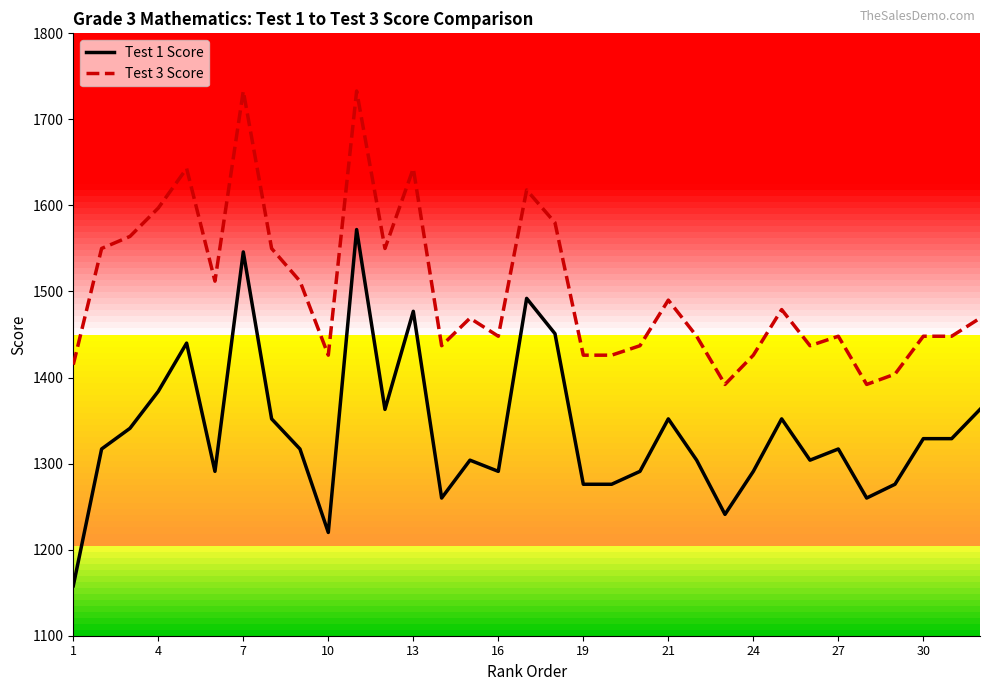

List the series in order of their overall mean, highest first.

Test 3 Score, Test 1 Score